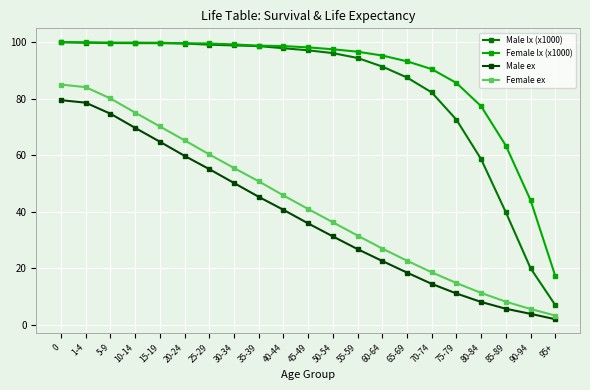

What is the total value across all series at 85-89?

117.1